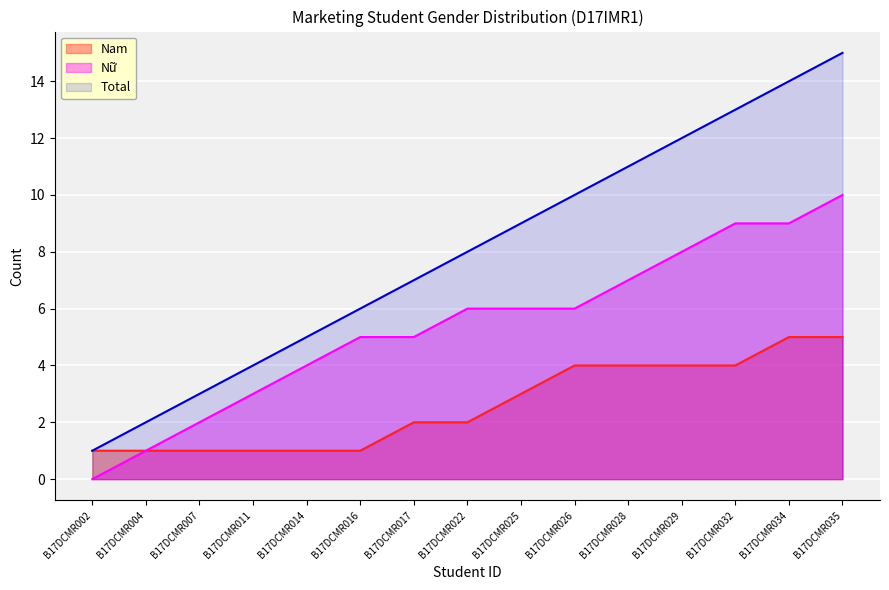

Which series changed the most between B17DCMR028 and B17DCMR034?

Total